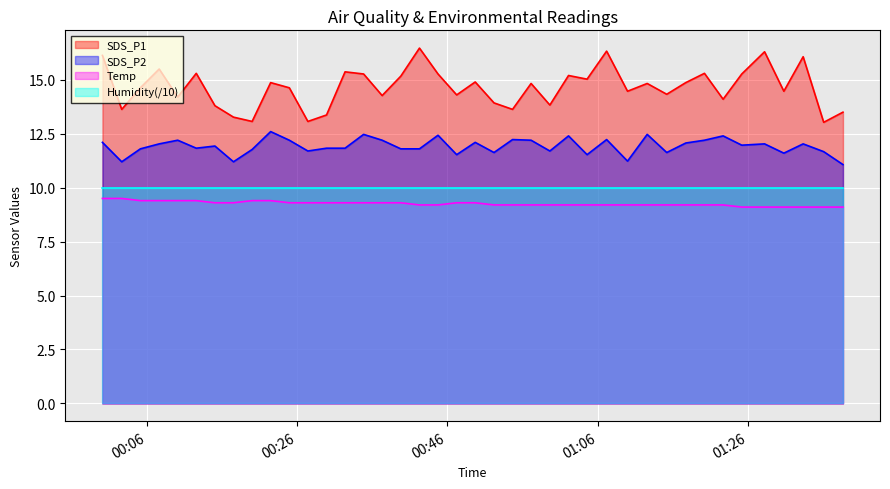

True or false: Temp and SDS_P1 intersect in this chart.

False